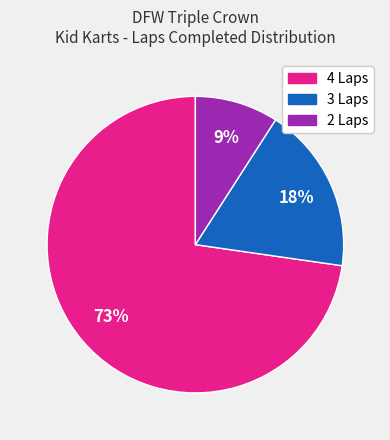

Is there any slice that represents more than half of the pie?

Yes